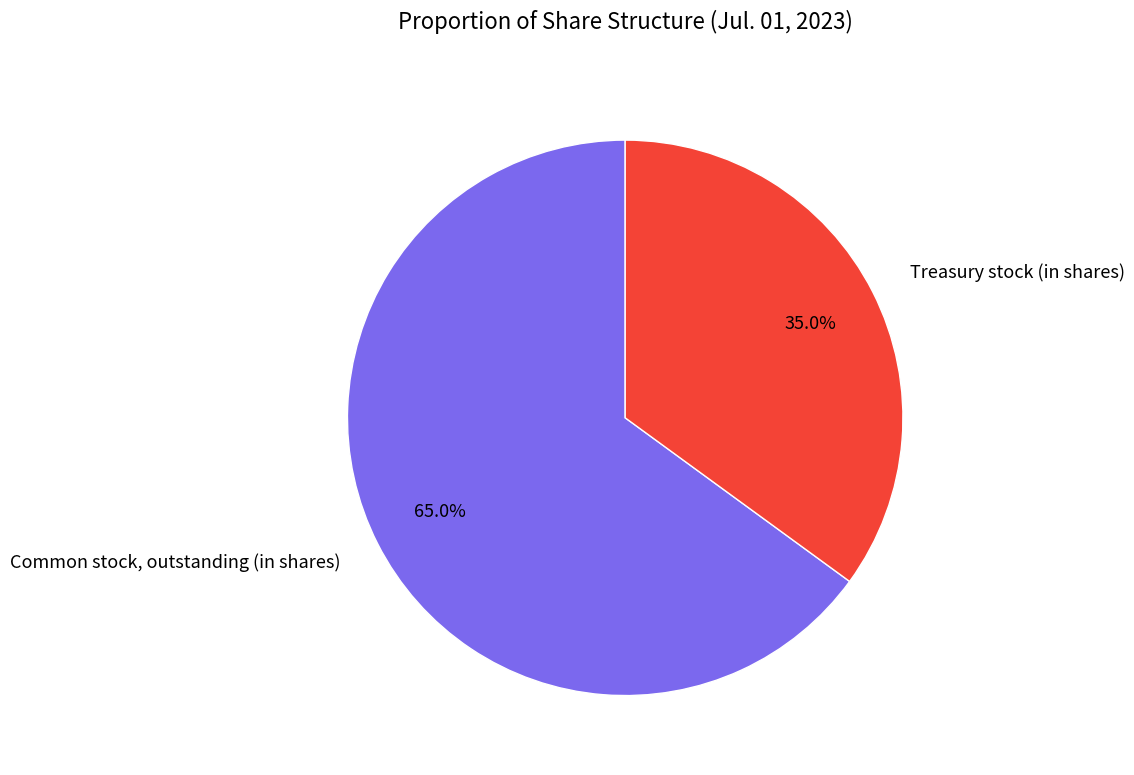

To the nearest percent, what portion does Treasury stock (in shares) represent?

35%